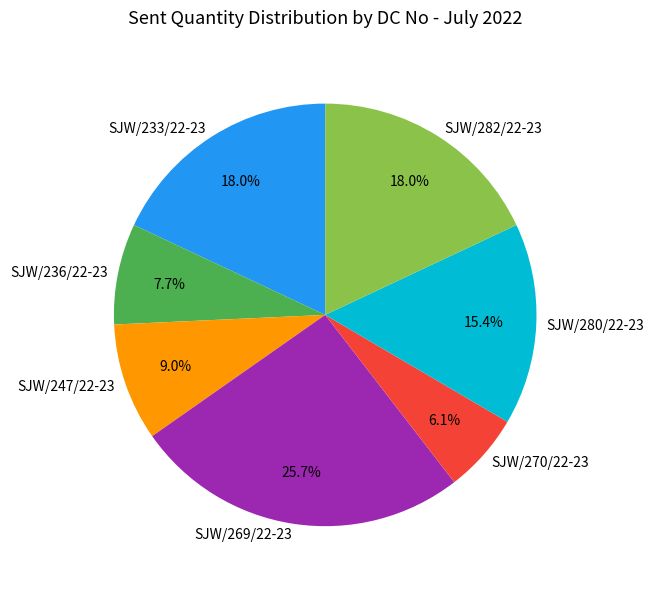

Do SJW/270/22-23 and SJW/233/22-23 together represent more than half of the pie?

No